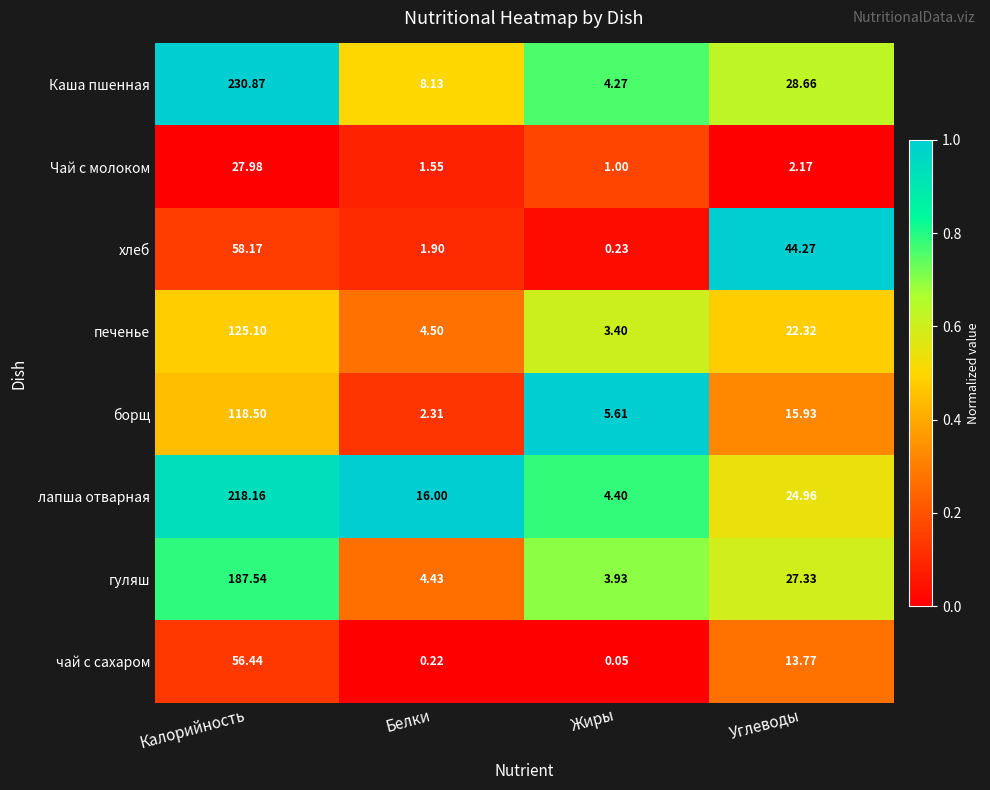

What is the spread (max minus min) of values at Калорийность?

202.9